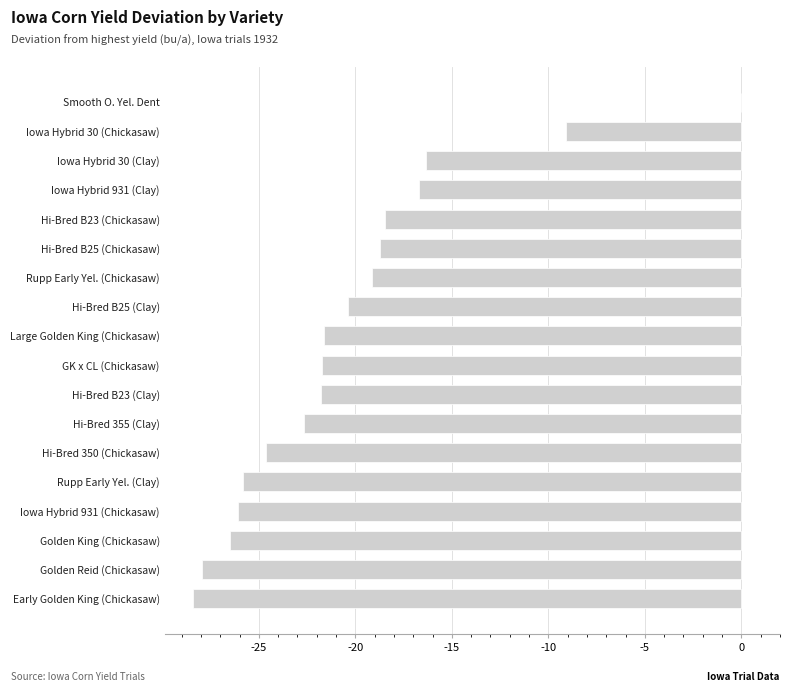

The chart shows a value of -18.8 at Hi-Bred B25 (Chickasaw). True or false?

True